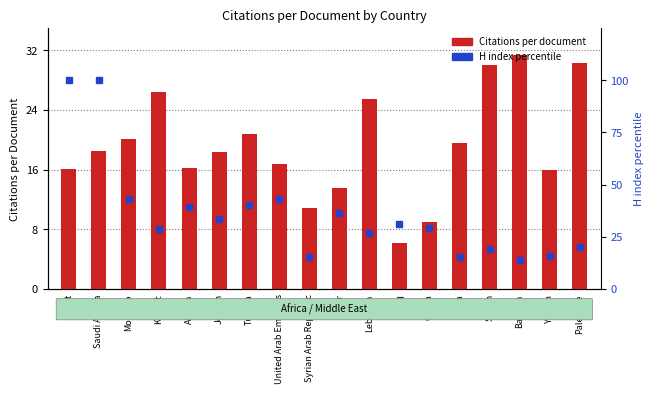

True or false: H index percentile has a value of 27.7 at Yemen.

False